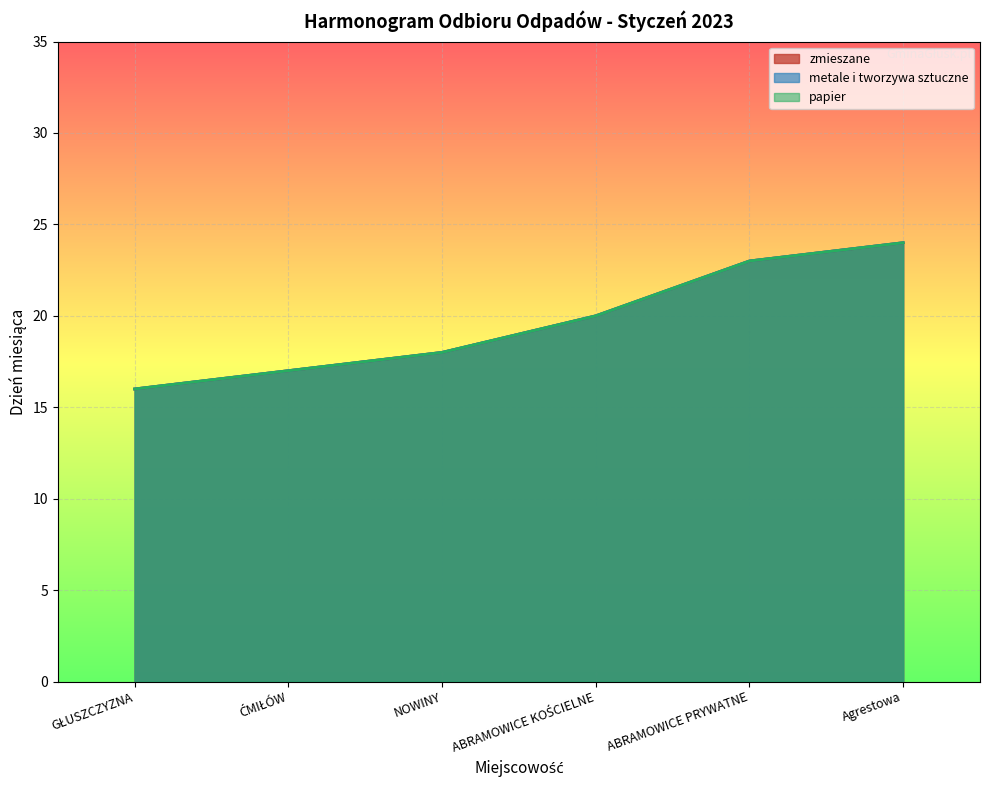

Between NOWINY and Agrestowa, which is larger?

Agrestowa